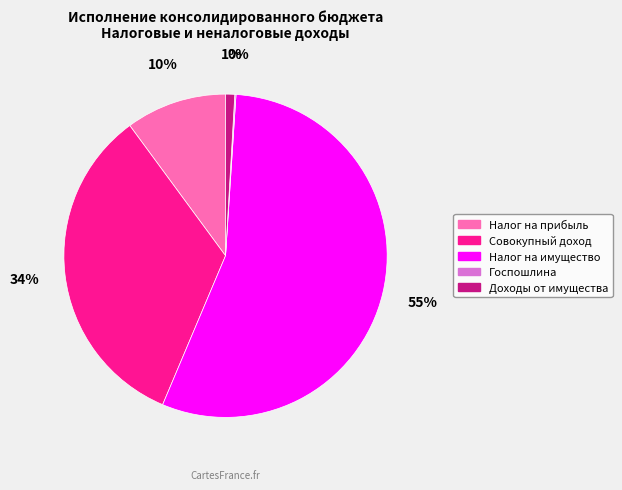

Is there any slice that represents more than half of the pie?

Yes